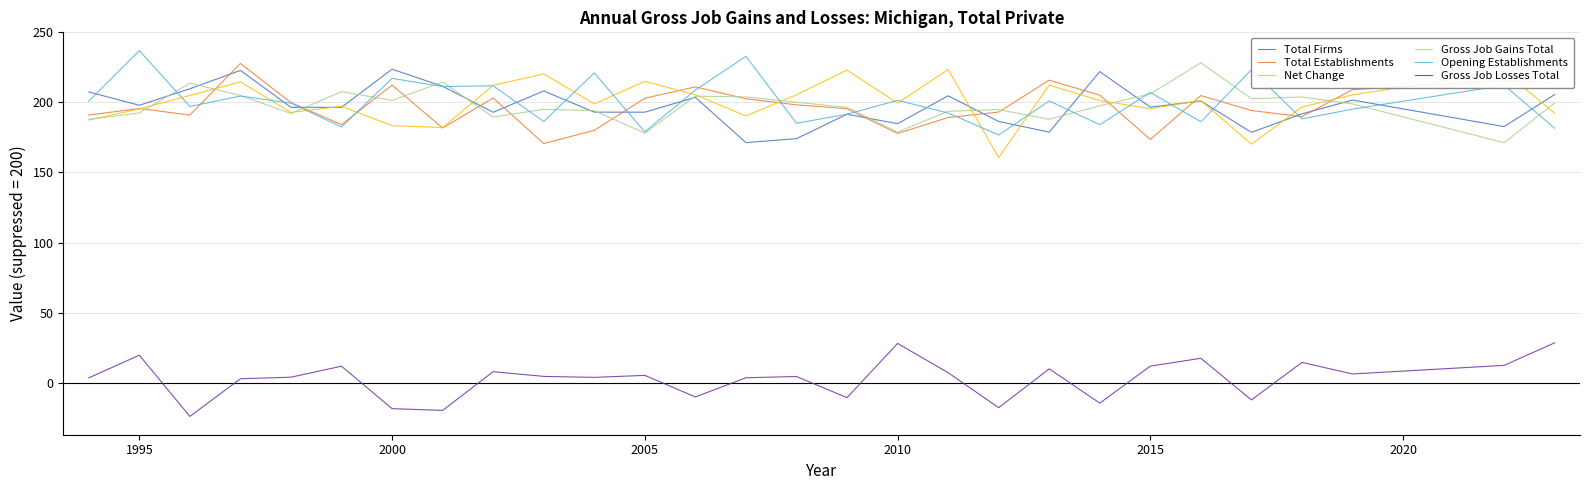

True or false: Net Change and Gross Job Losses Total intersect in this chart.

False